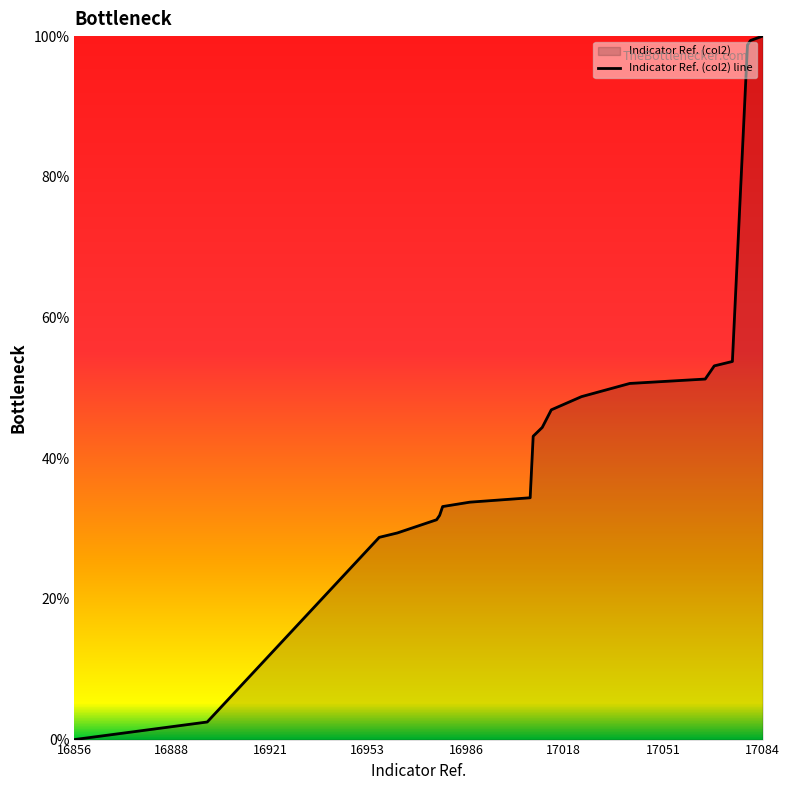

How many values exceed 44?

10